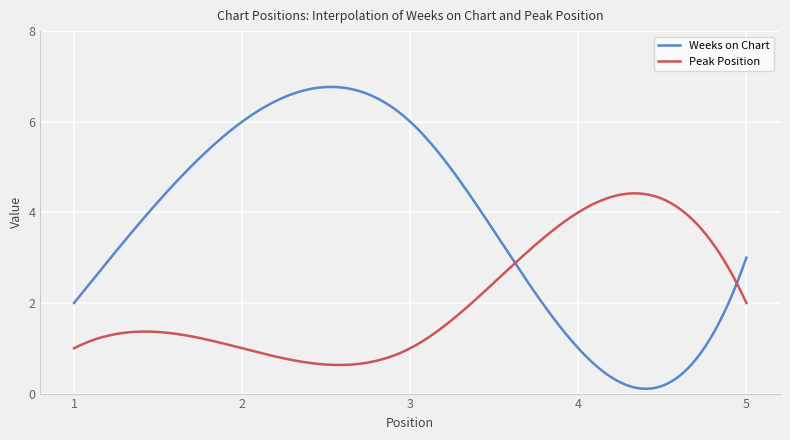

Count the number of categories in the chart.

300